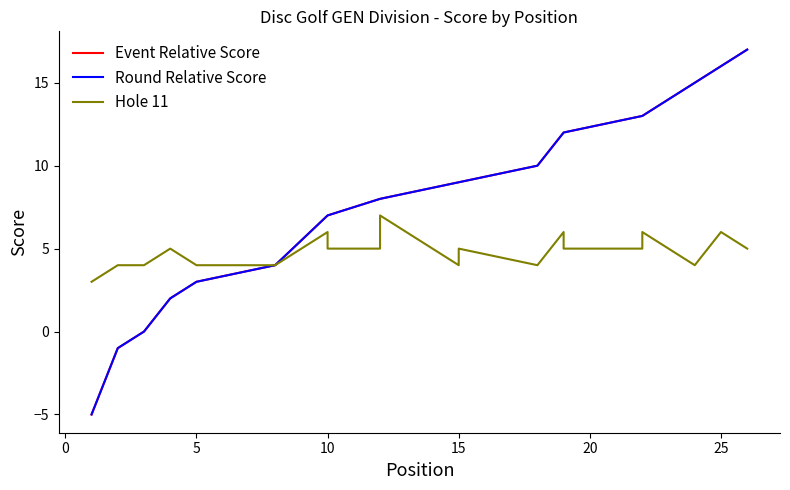

What is the maximum value shown in the chart?

17